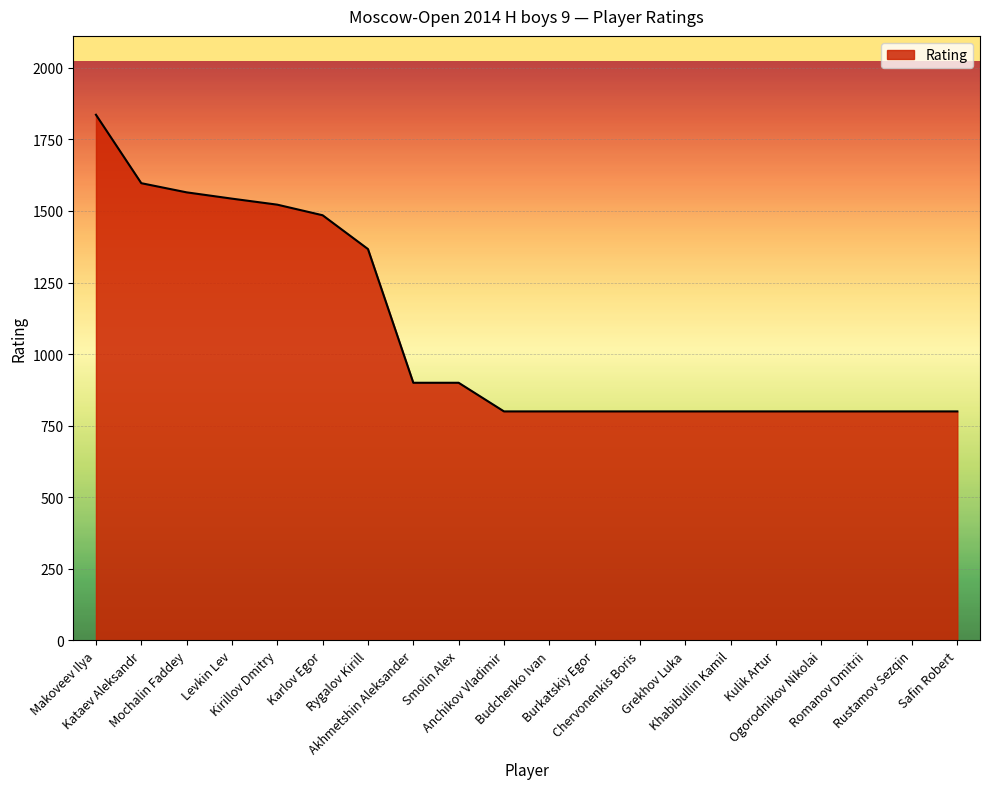

What is the maximum value shown in the chart?

1836